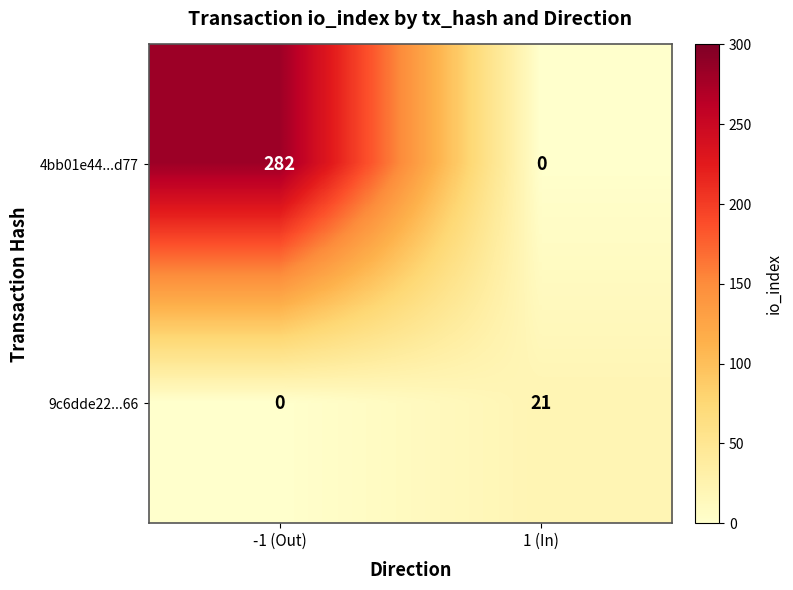

List the series in order of their peak value, highest first.

4bb01e44...d77, 9c6dde22...66